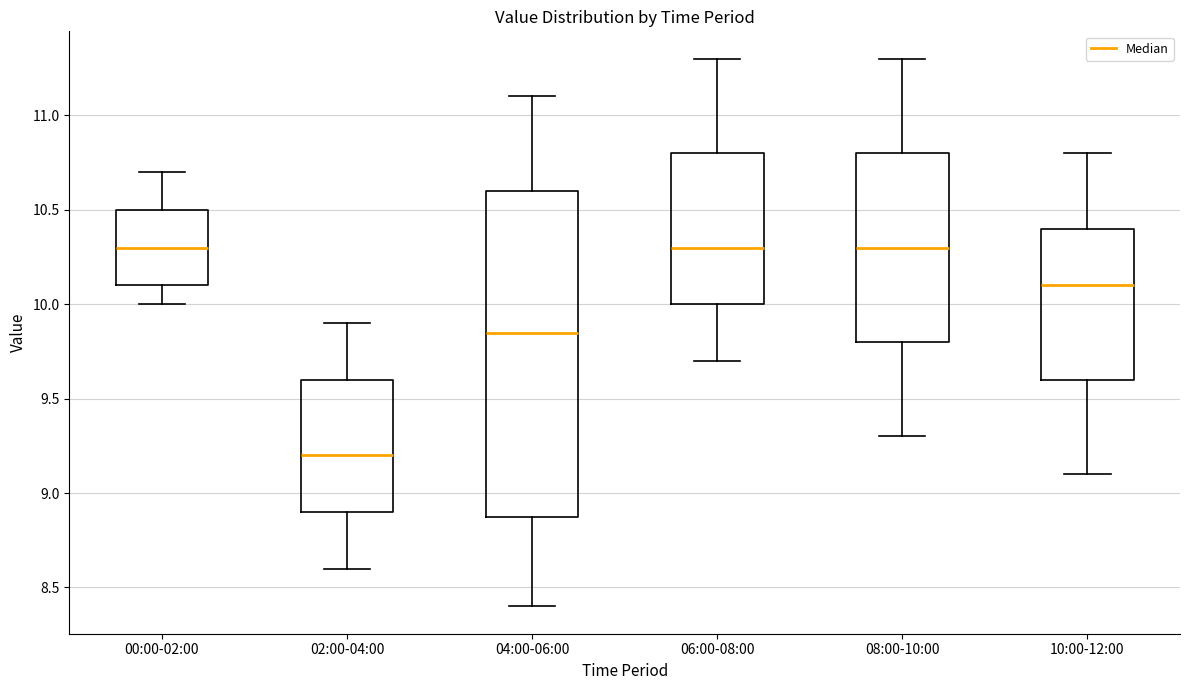

Reading left to right, read every box against the y-axis: the position of its median line, the range the box covers, and the ends of its whiskers. The values are not printed on the chart, so give them approximately, as read against the axis.

00:00-02:00: median 10.30, box 10.10 to 10.50, whiskers 10.00 to 10.70
02:00-04:00: median 9.20, box 8.90 to 9.60, whiskers 8.60 to 9.90
04:00-06:00: median 9.85, box 8.90 to 10.60, whiskers 8.40 to 11.10
06:00-08:00: median 10.30, box 10.00 to 10.80, whiskers 9.70 to 11.30
08:00-10:00: median 10.30, box 9.80 to 10.80, whiskers 9.30 to 11.30
10:00-12:00: median 10.10, box 9.60 to 10.40, whiskers 9.10 to 10.80